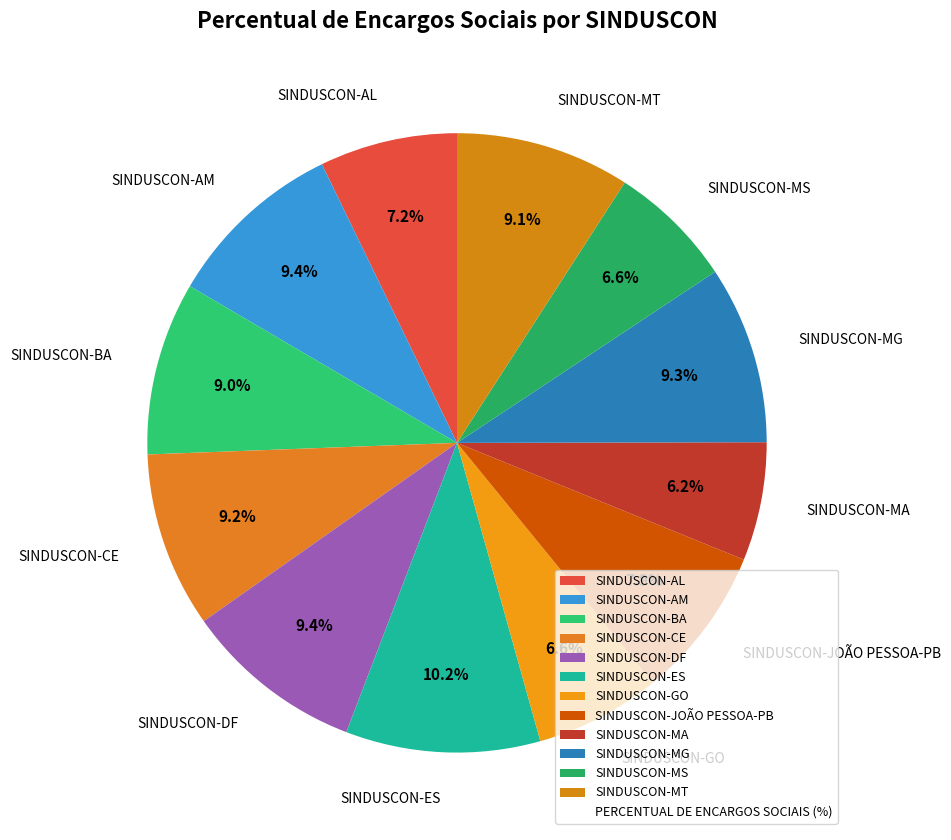

Combined, do SINDUSCON-CE and SINDUSCON-JOÃO PESSOA-PB account for over 50%?

No